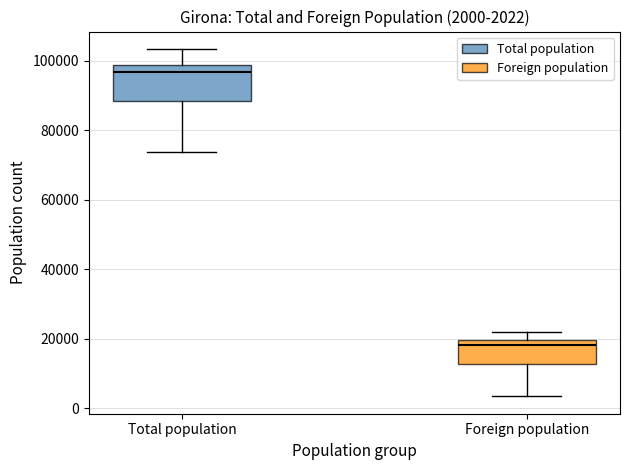

Which box is the tallest, from its lower edge to its upper edge?

Total population